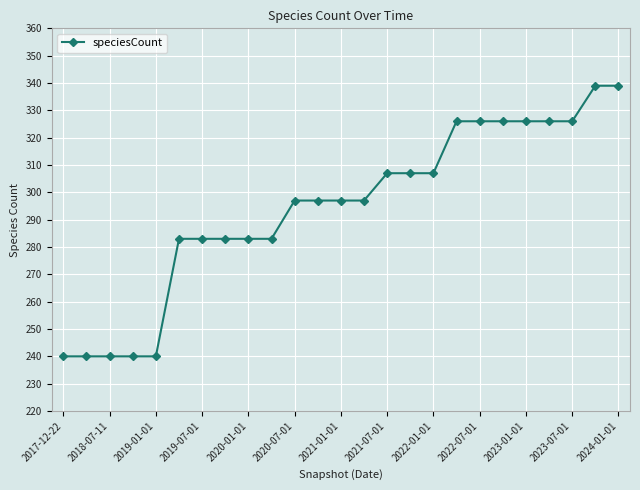

What is the difference between the maximum and minimum values?

99